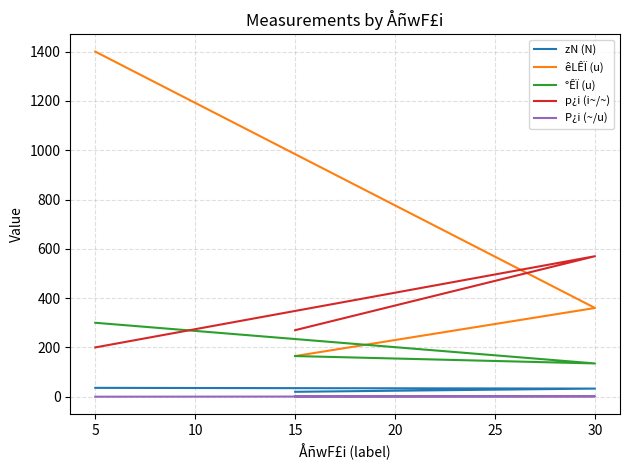

How many values in the êLÊÏ (u) series exceed 360?

1